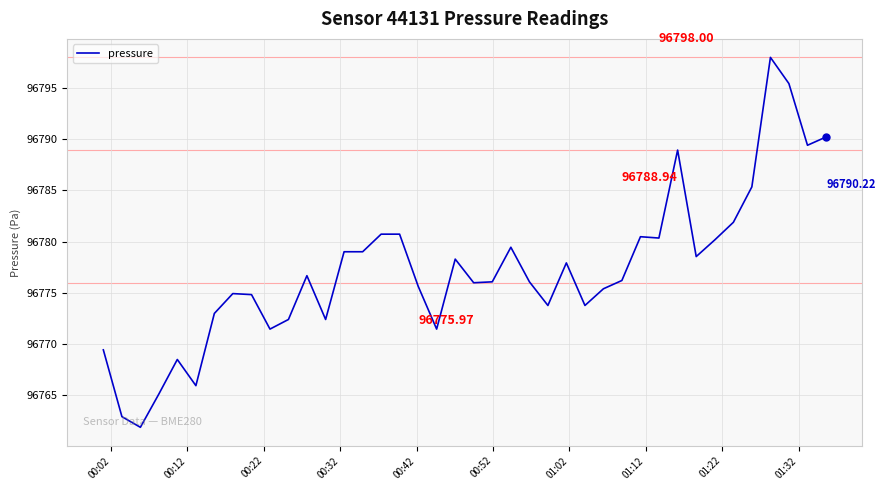

What is the difference between the maximum and minimum values?

36.2